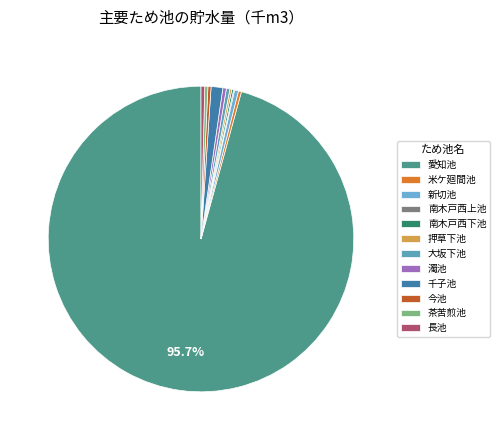

Which has a higher value, 濁池 or 千子池?

千子池